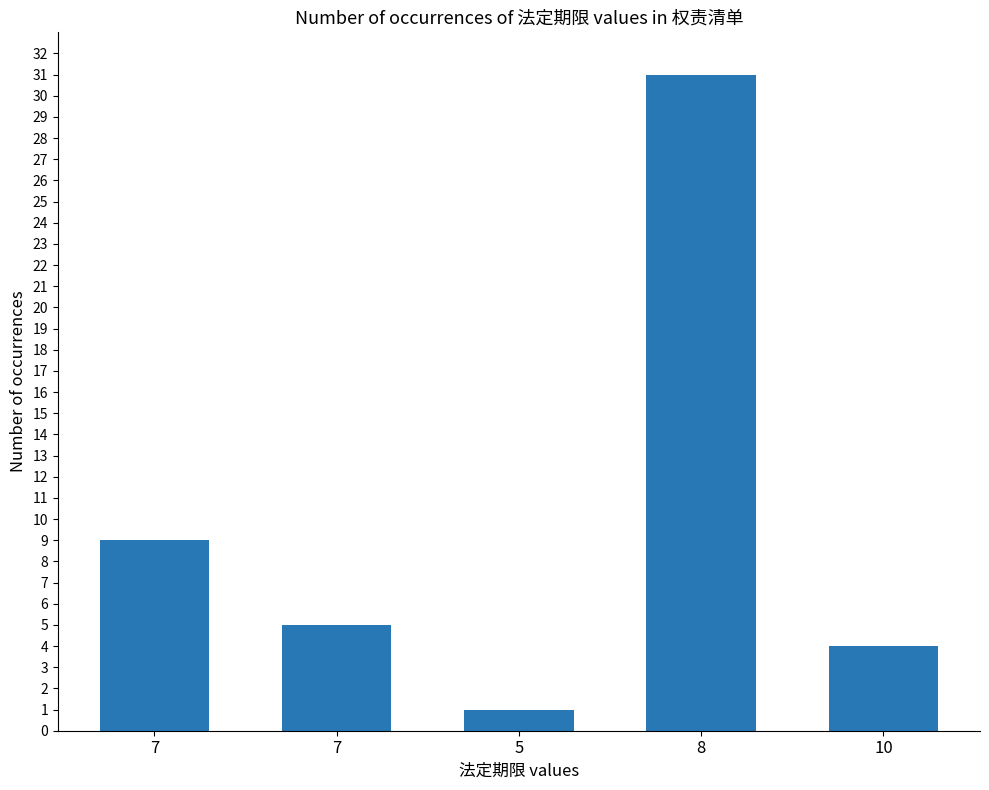

True or false: the data shows 31 at 8.

True